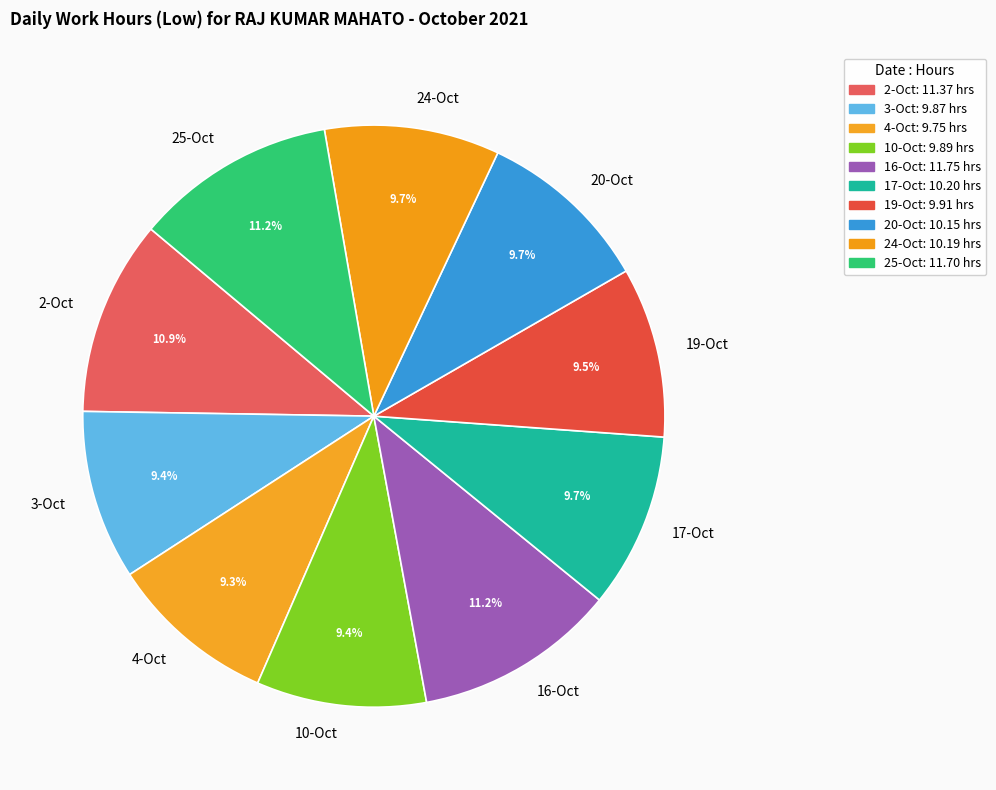

What is the ratio of the value at 25-Oct to the value at 2-Oct?

1.0